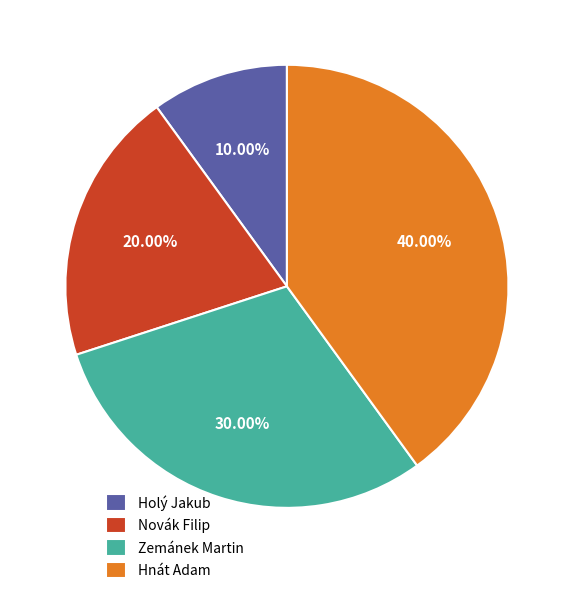

What percentage is the Hnát Adam slice, to the nearest percent?

40%